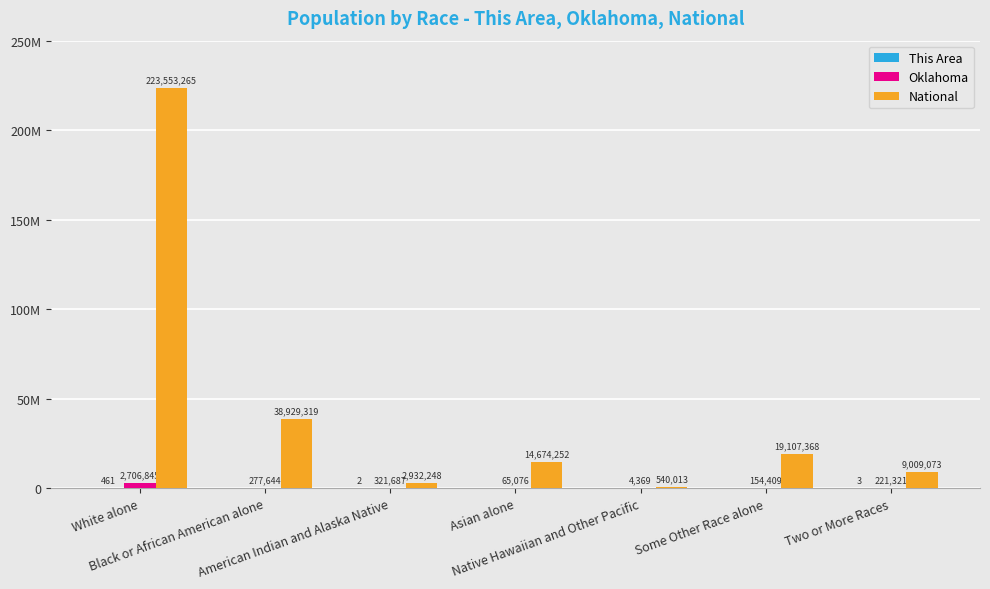

Does the chart contain stacked bars?

No